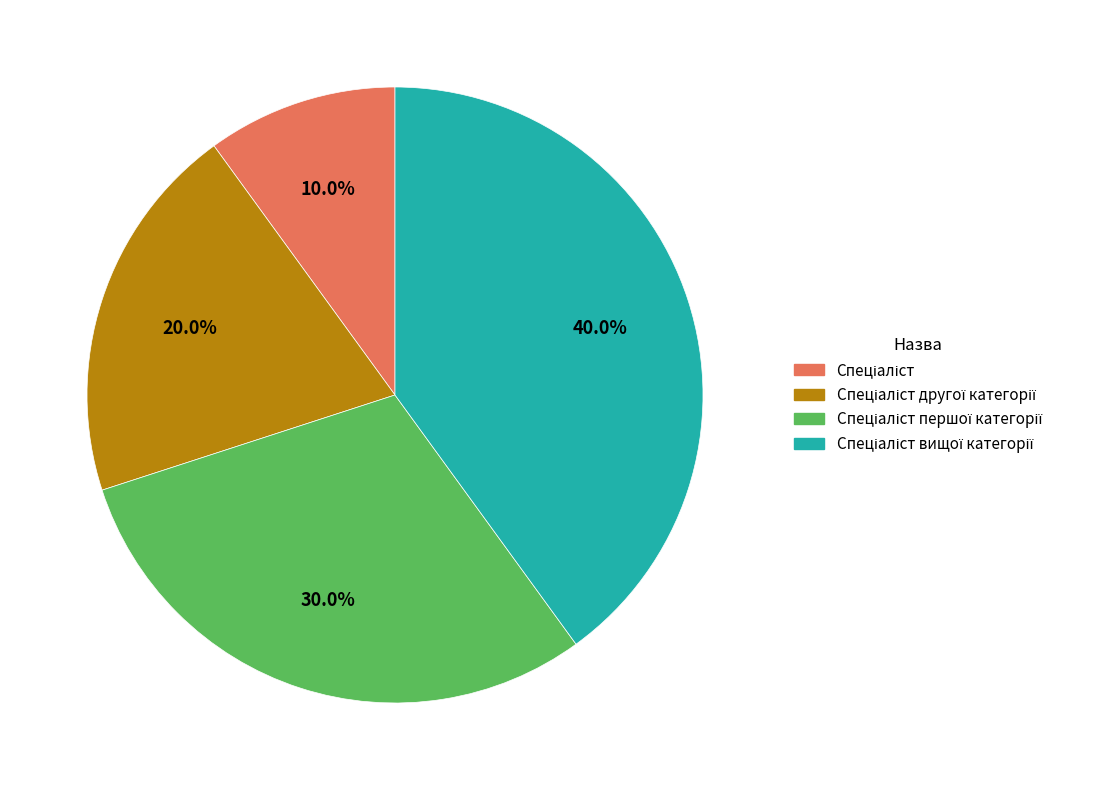

To the nearest percent, what is the average slice percentage?

25%